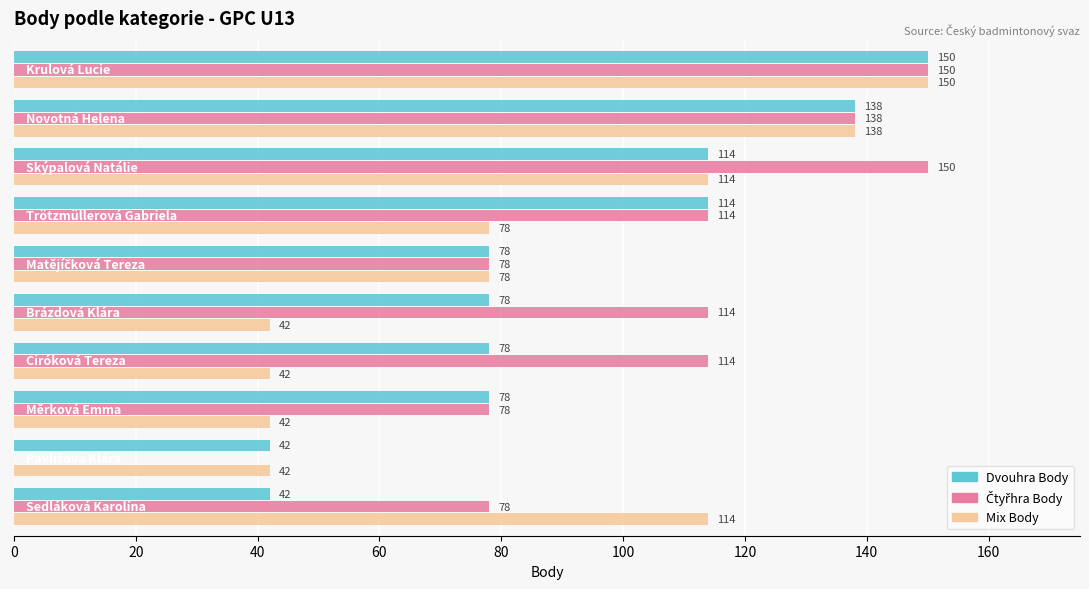

Count the number of categories in the chart.

10